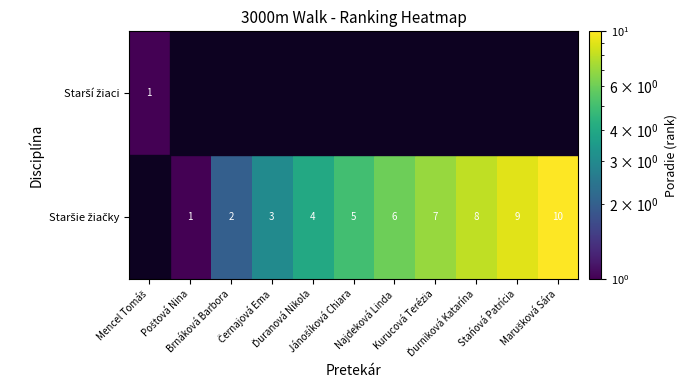

List the series in order of their peak value, lowest first.

Starší žiaci, Staršie žiačky